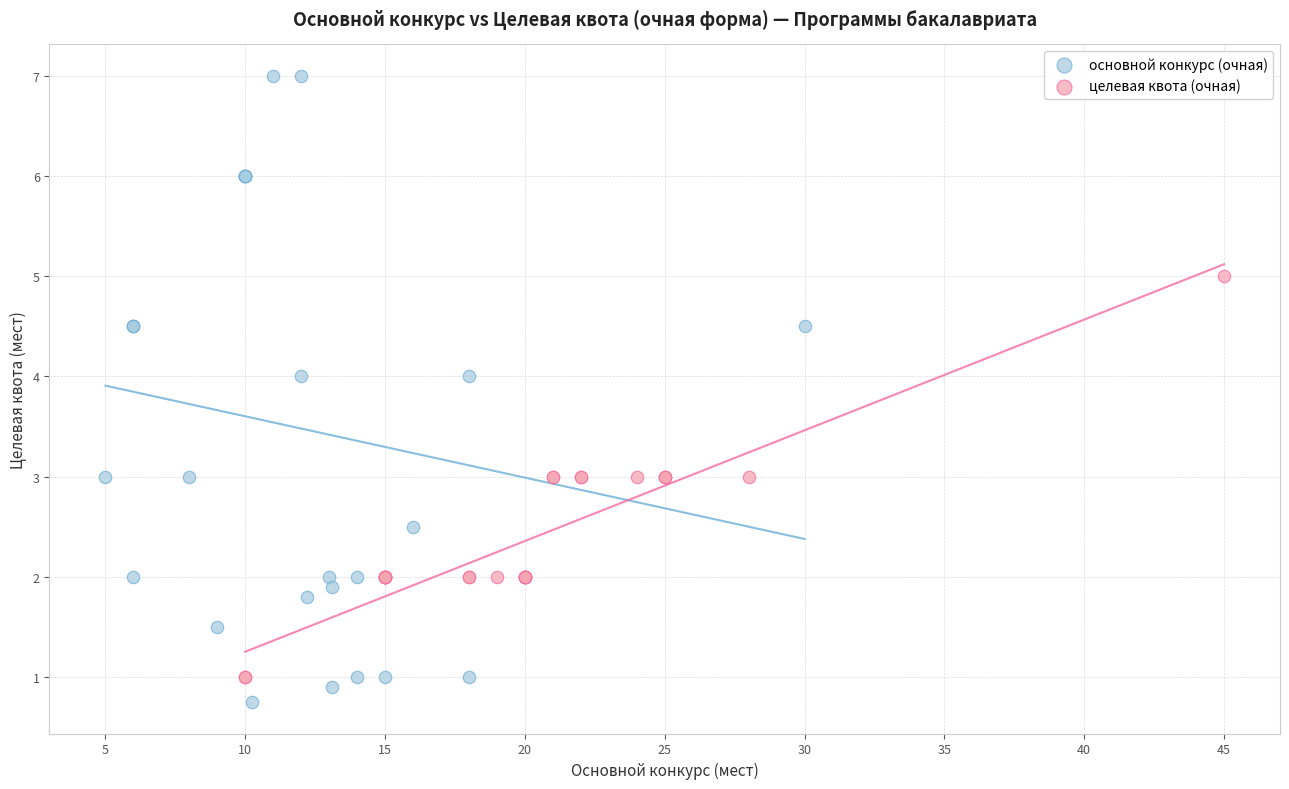

What are all the series names shown in the legend?

основной конкурс (очная), целевая квота (очная)